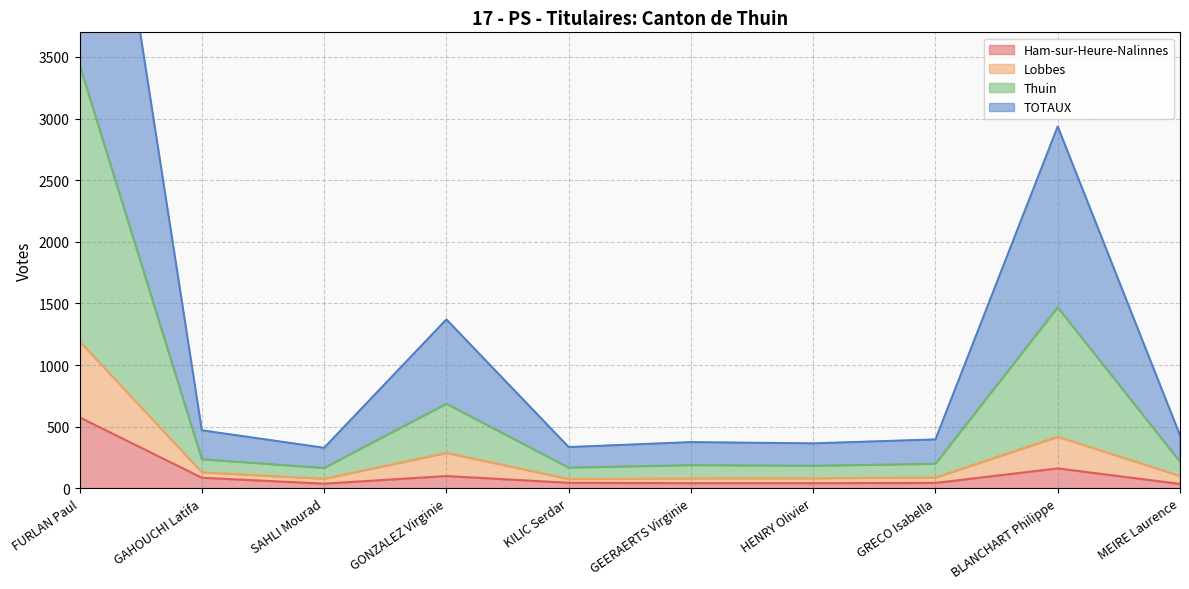

What is the difference between the second highest and minimum values in the Ham-sur-Heure-Nalinnes series?

126